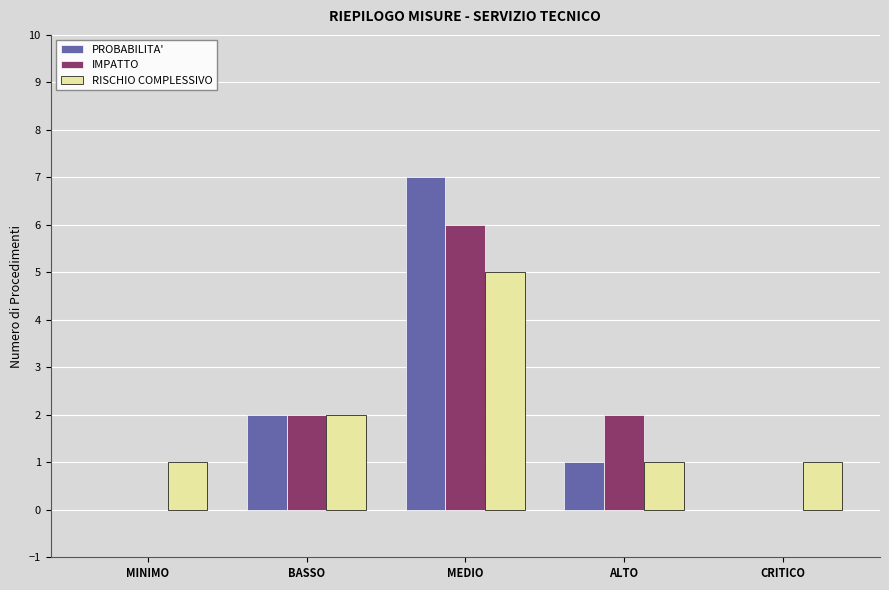

True or false: PROBABILITA' has a value of 0 at MINIMO.

True